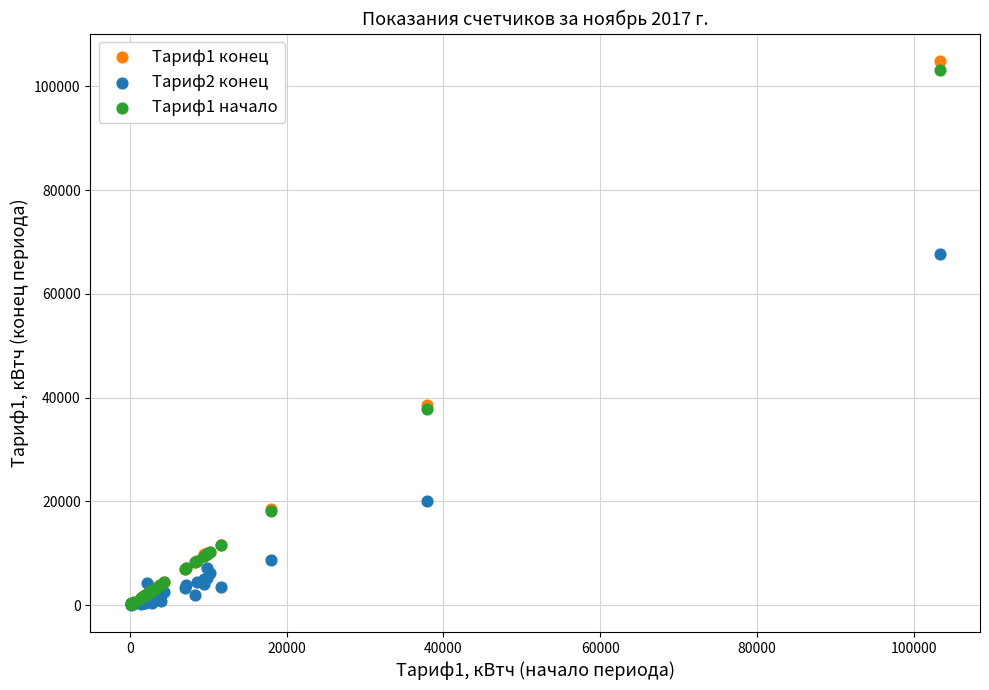

What are all the series names shown in the legend?

Тариф1 конец, Тариф2 конец, Тариф1 начало